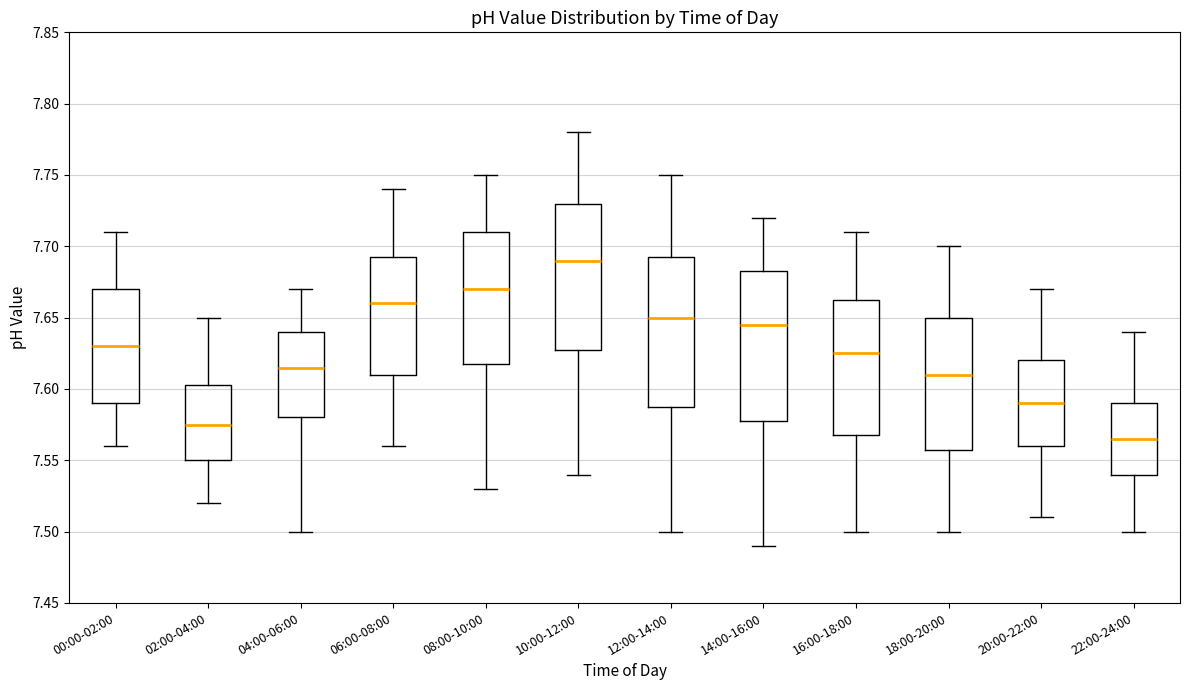

Which box has the highest median line?

10:00-12:00